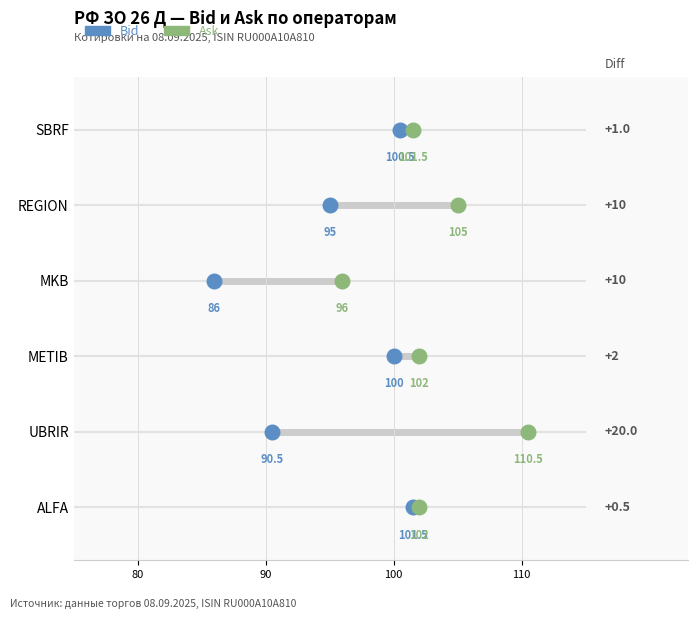

Which series contains the lowest Y value?

Bid